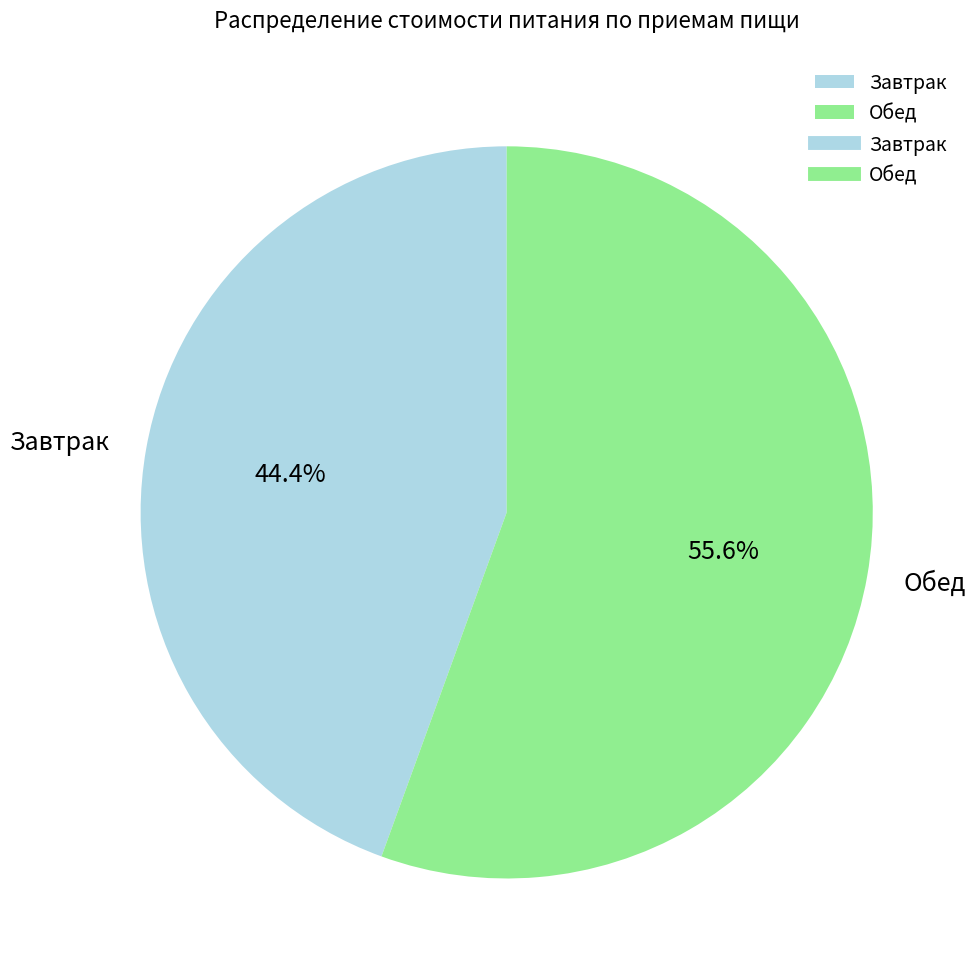

Rank the categories by value from lowest to highest.

Завтрак, Обед